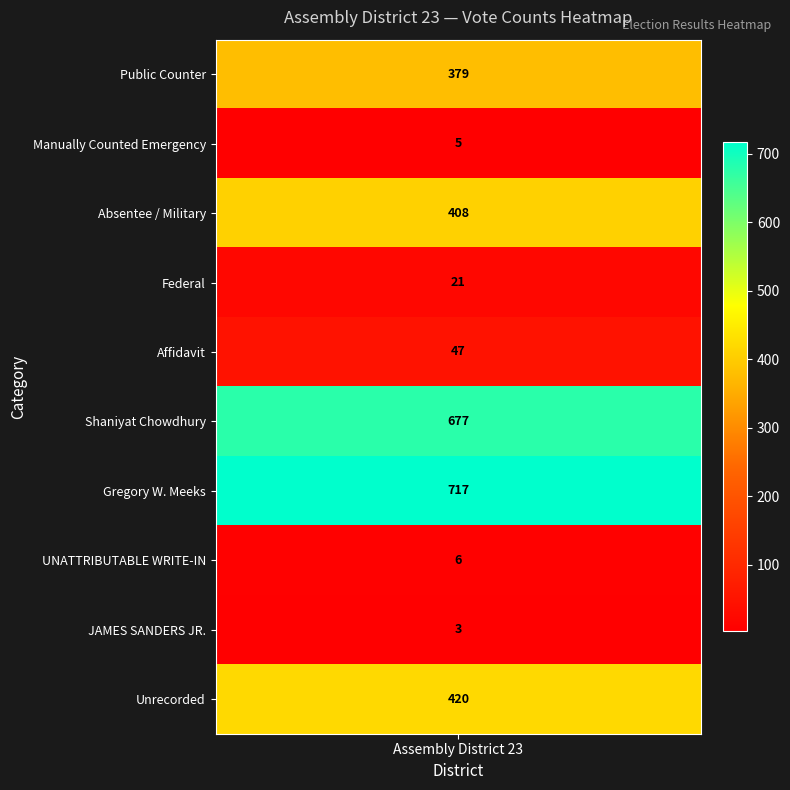

Which has a higher value, UNATTRIBUTABLE WRITE-IN or Manually Counted Emergency?

UNATTRIBUTABLE WRITE-IN